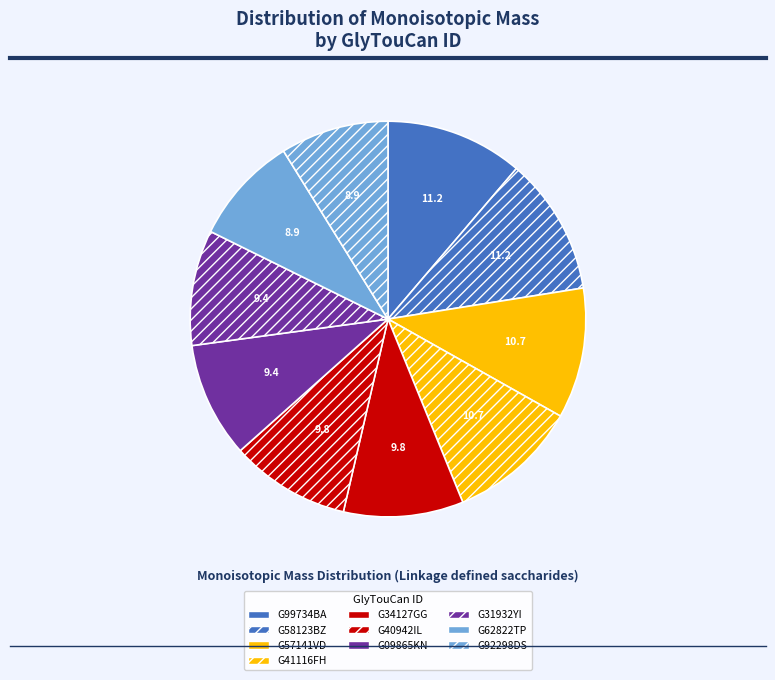

To the nearest percent, what is the combined percentage of G31932YI and G92298DS?

18%